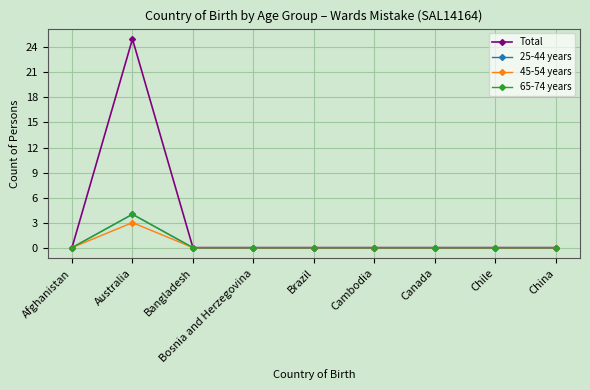

In 45-54 years, how many points are higher than both neighbors (excluding endpoints)?

1